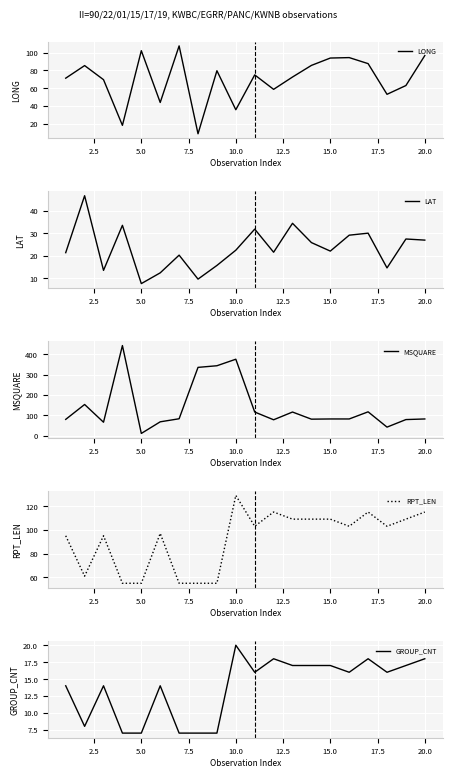

At which label does RPT_LEN reach its peak?

10.0